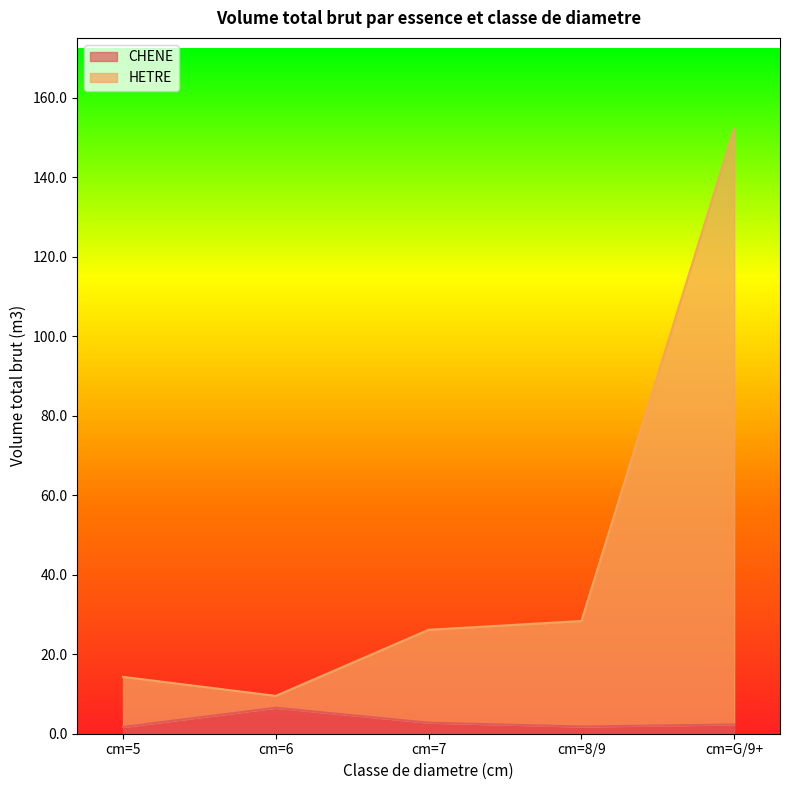

Reading right to left, transcribe all the data shown in this chart.

CHENE (produit_vtgr): cm=G/9+=2.3	cm=8/9=1.8	cm=7=2.8	cm=6=6.5	cm=5=1.7
HETRE (produit_vtgr): cm=G/9+=152.3	cm=8/9=28.4	cm=7=26.2	cm=6=9.5	cm=5=14.3